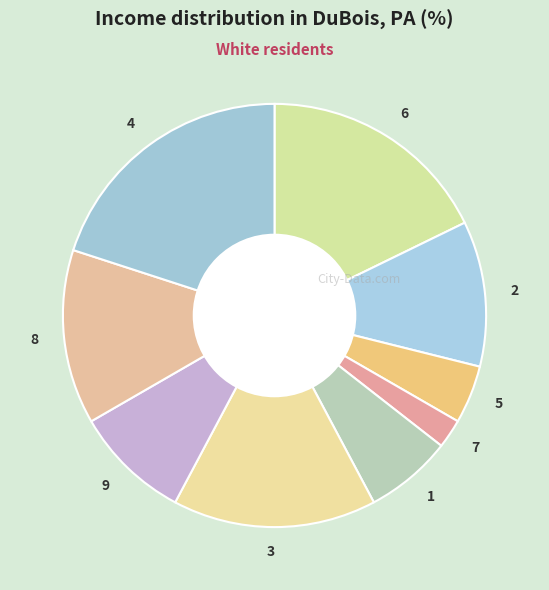

Which slice is the smallest?

7